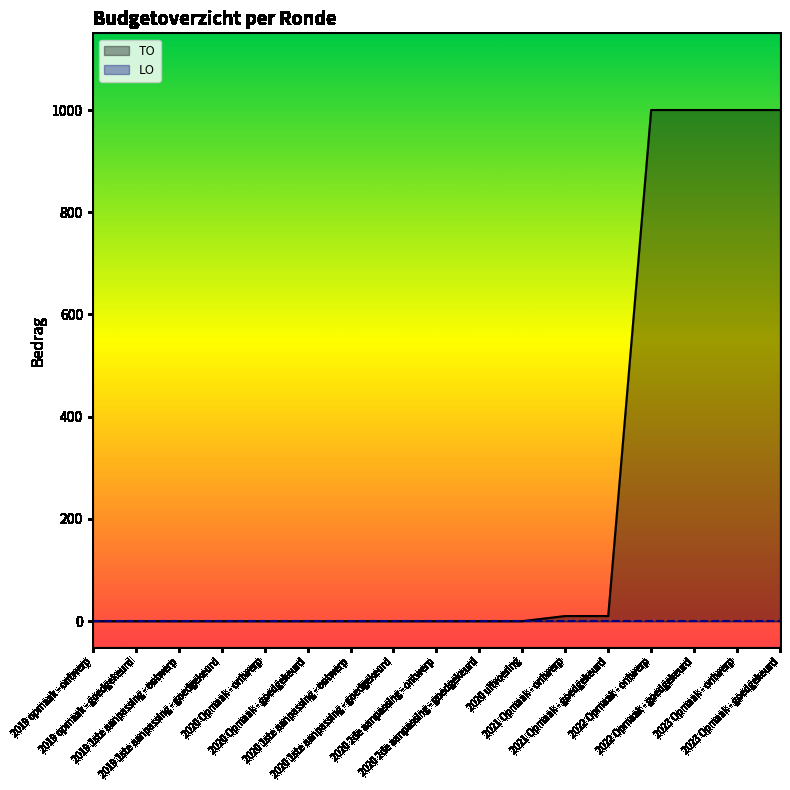

Which series has the largest total across all categories?

TO